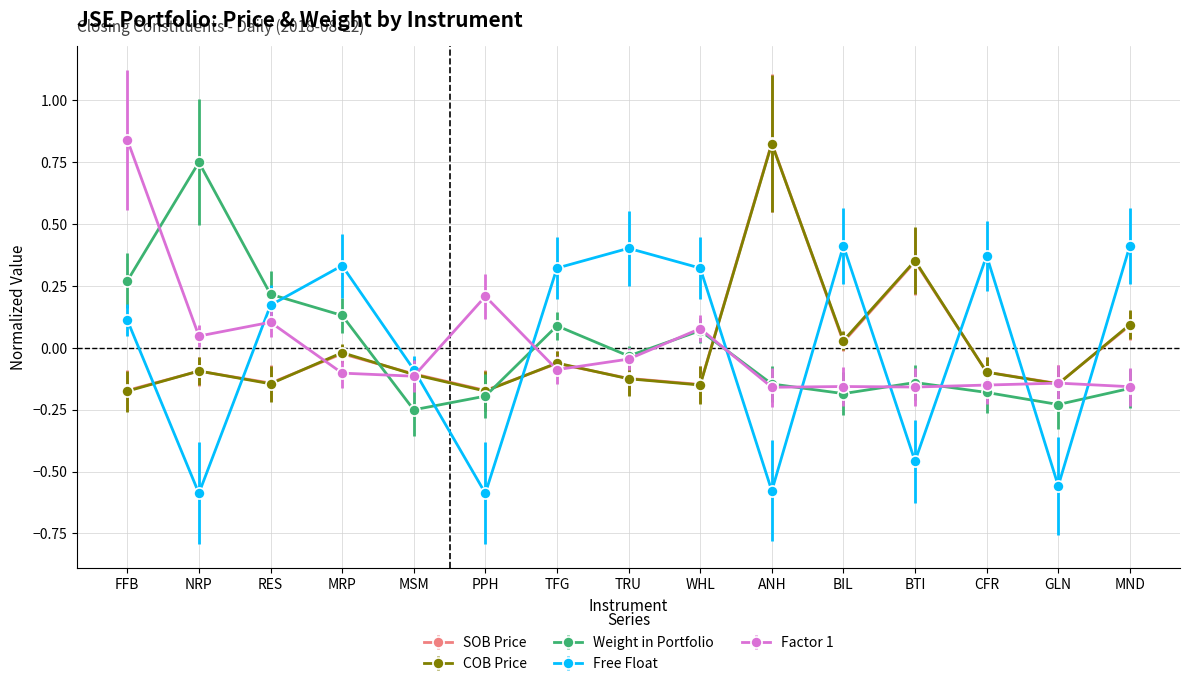

The Weight in Portfolio series shows 0.1 at MRP. True or false?

True